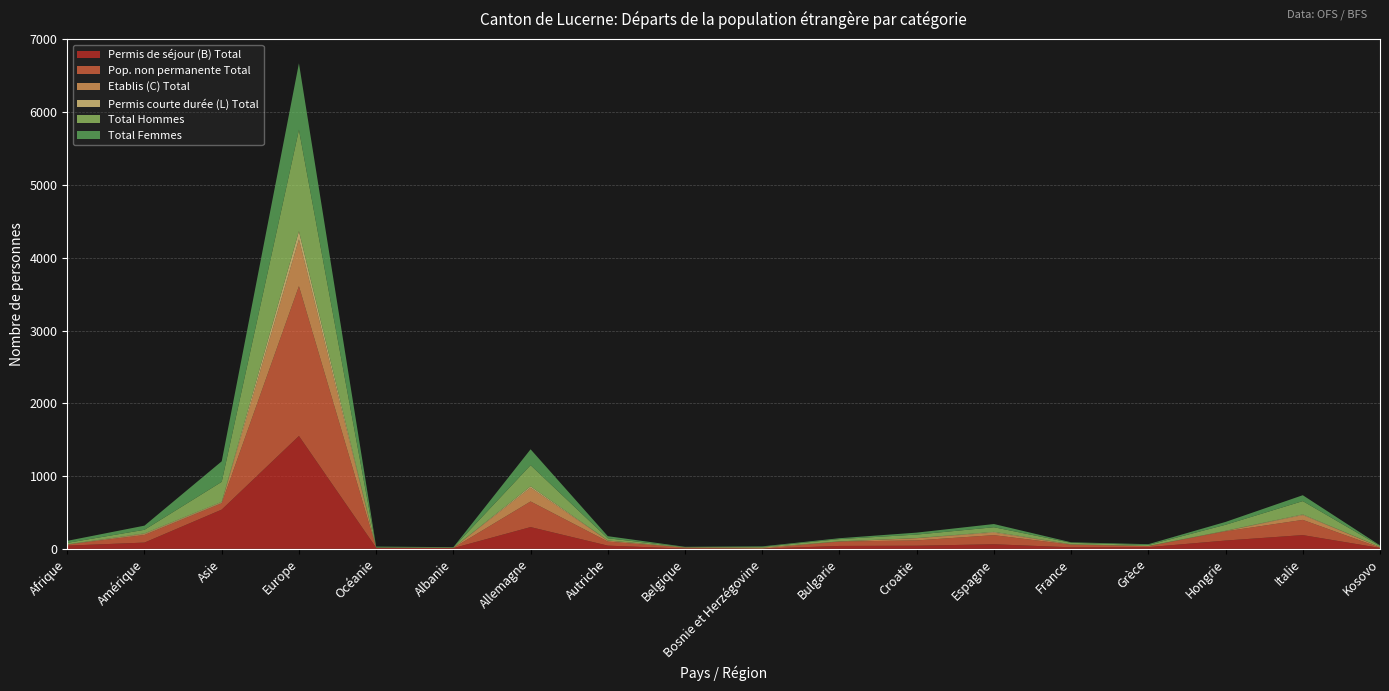

Reading left to right, transcribe all the data shown in this chart.

Permis de séjour (B) Total: 44	86	539	1551	15	10	299	44	3	3	40	43	63	21	23	114	189	12
Pop. non permanente Total: 14	105	87	2059	1	3	352	56	12	0	60	73	125	36	14	126	209	4
Etablis (C) Total: 2	13	10	644	0	0	189	13	4	14	1	30	35	3	2	5	66	10
Permis courte durée (L) Total: 2	8	9	112	0	0	20	2	1	0	2	2	10	3	0	3	9	0
Total Hommes: 20	50	276	1392	4	6	290	30	4	9	31	48	64	20	14	83	183	14
Total Femmes: 28	57	282	915	11	4	218	29	4	8	12	27	44	7	11	39	81	8